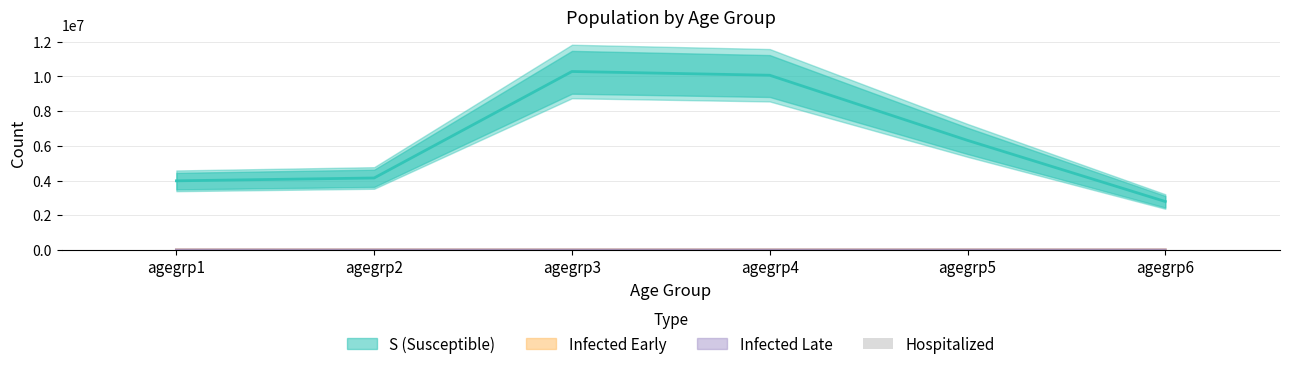

True or false: the data shows 196.9 at agegrp5.

False